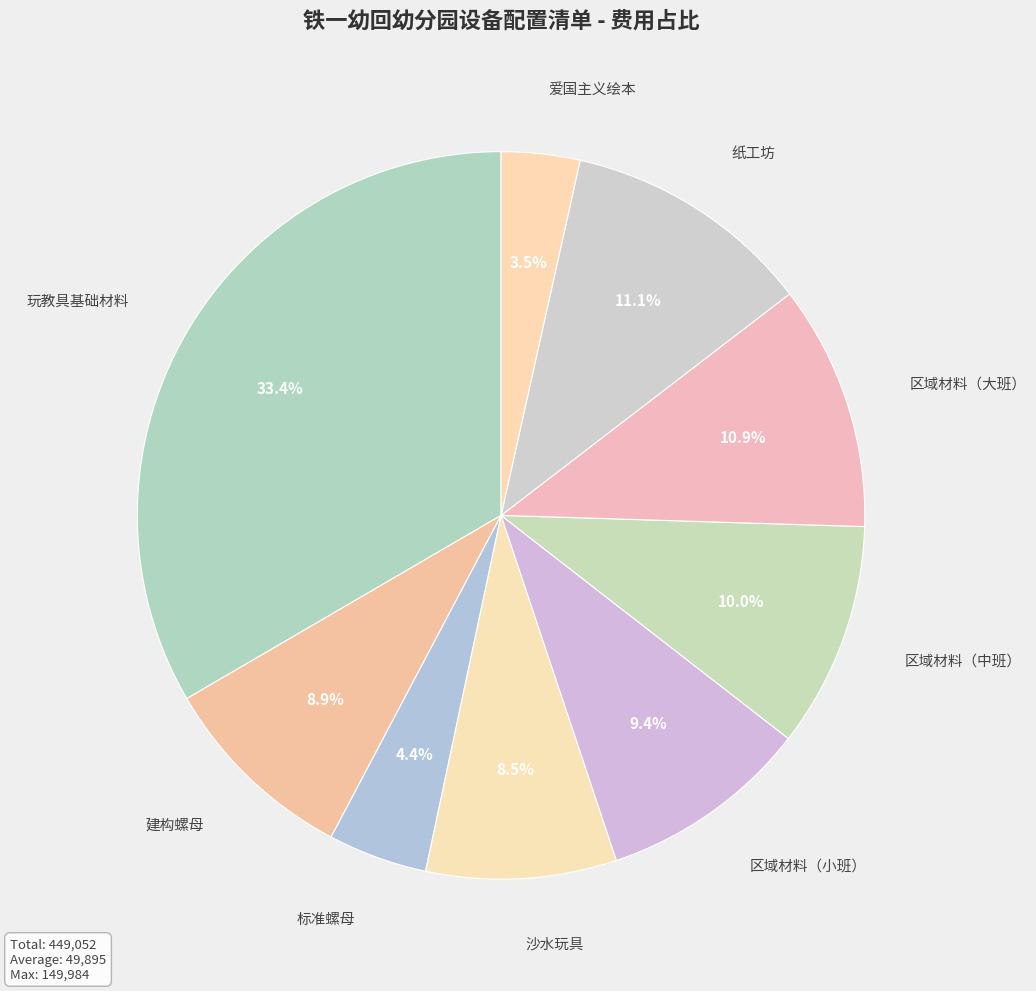

What percentage is the 区域材料（大班） slice, to the nearest percent?

11%